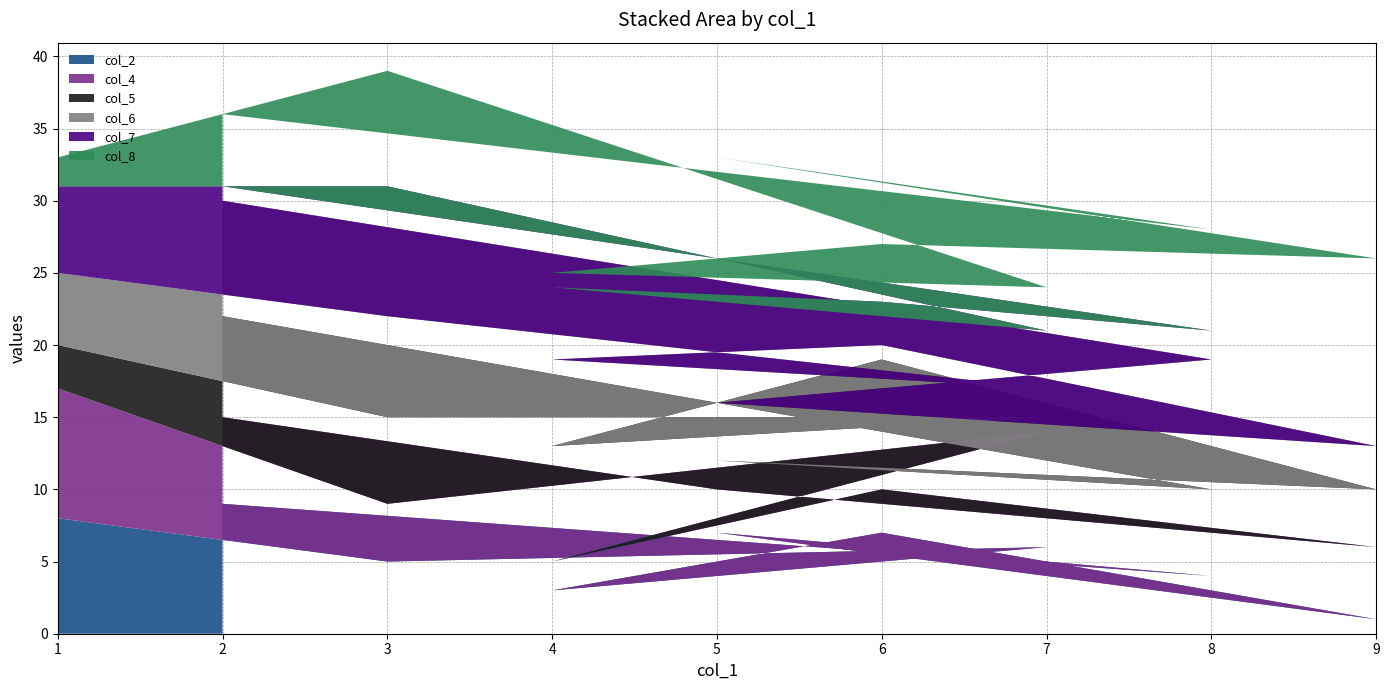

Reading left to right, transcribe all the data shown in this chart.

col_2: 1=8	3=5	7=6	4=3	6=7	9=1	5=7	8=4	2=9
col_4: 1=9	3=4	7=8	4=2	6=3	9=5	5=3	8=1	2=6
col_5: 1=3	3=6	7=1	4=8	6=9	9=4	5=2	8=5	2=7
col_6: 1=5	3=7	7=2	4=6	6=1	9=3	5=4	8=9	2=8
col_7: 1=6	3=9	7=4	4=5	6=3	9=7	5=8	8=2	2=1
col_8: 1=2	3=8	7=3	4=1	6=4	9=6	5=9	8=7	2=5